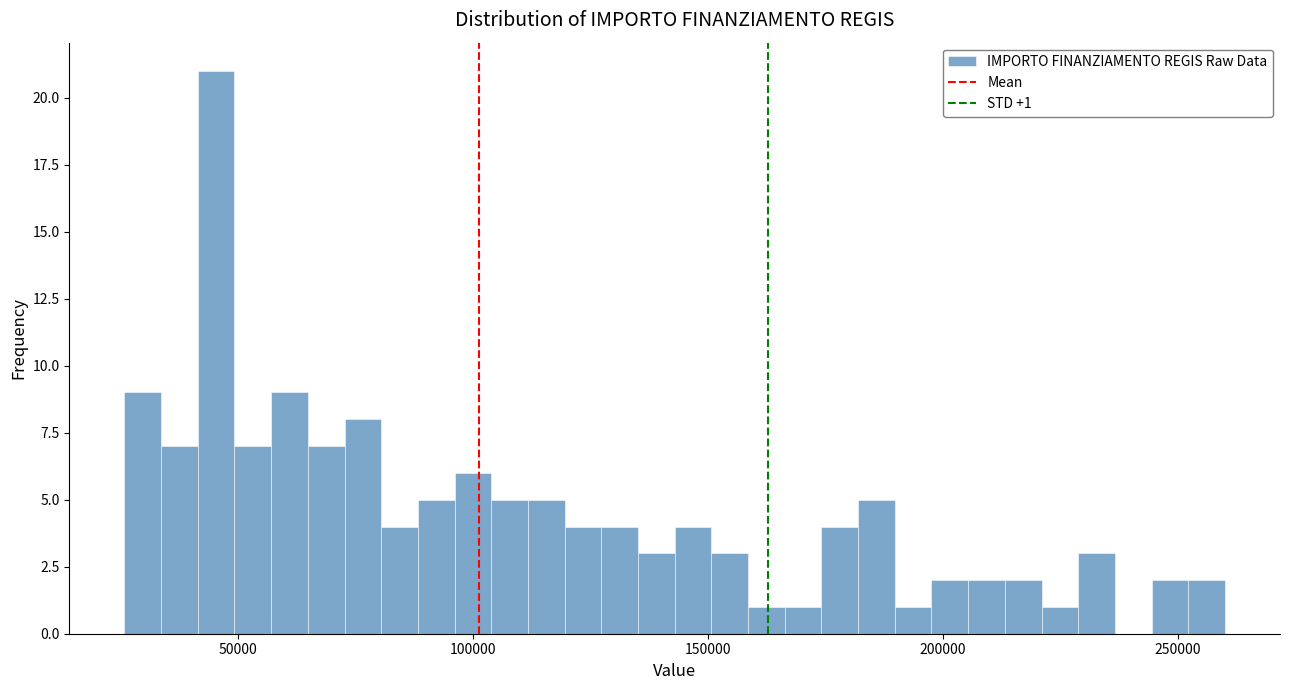

Read against the x-axis, roughly where is the centre of the tallest bar?

45000